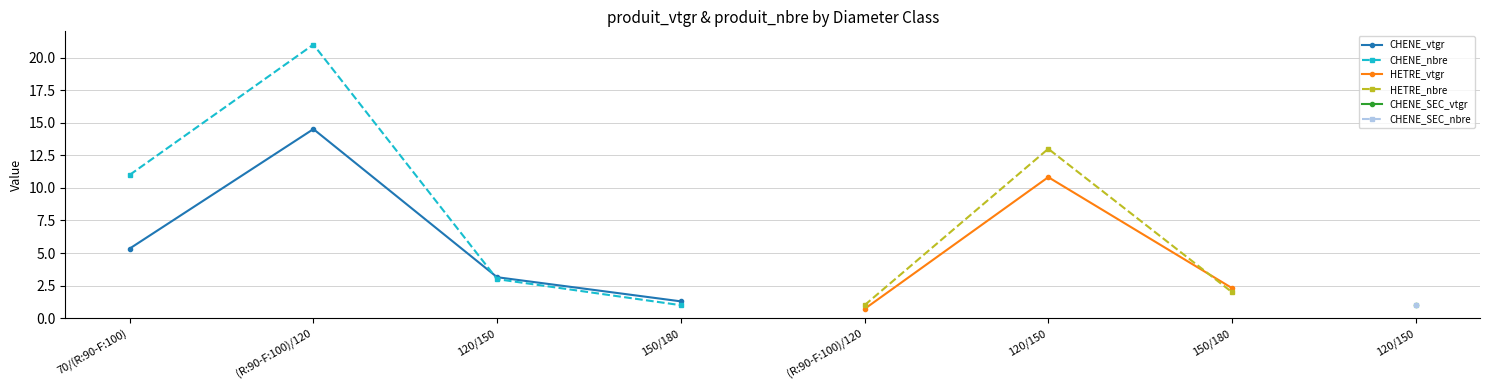

How many data points in produit_nbre are less than 3?

4